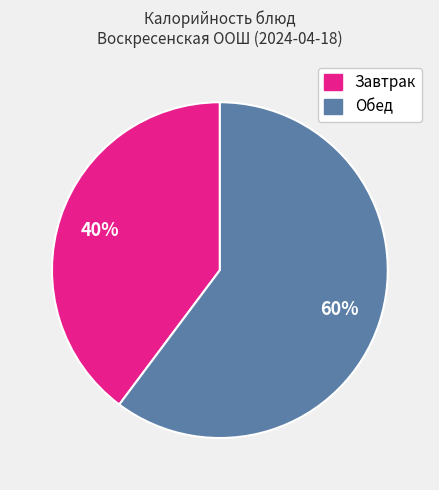

Is there any slice that represents more than half of the pie?

Yes